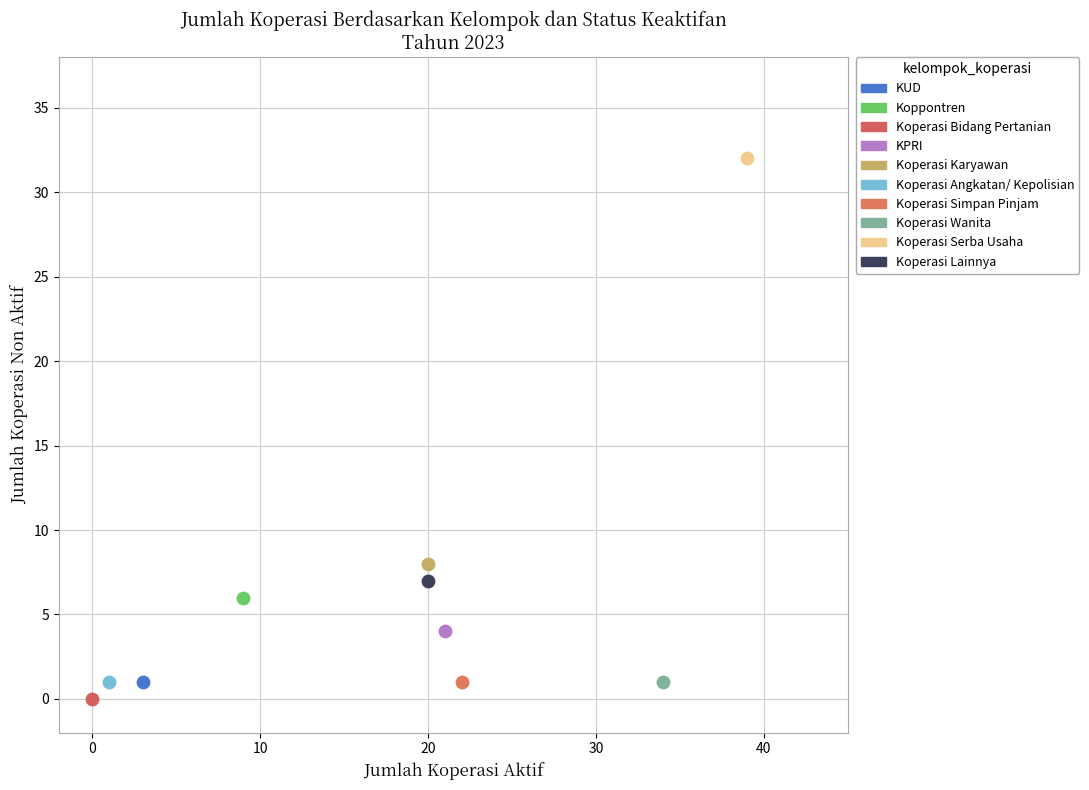

What are all the series names shown in the legend?

KUD, Koppontren, Koperasi Bidang Pertanian, KPRI, Koperasi Karyawan, Koperasi Angkatan/ Kepolisian, Koperasi Simpan Pinjam, Koperasi Wanita, Koperasi Serba Usaha, Koperasi Lainnya